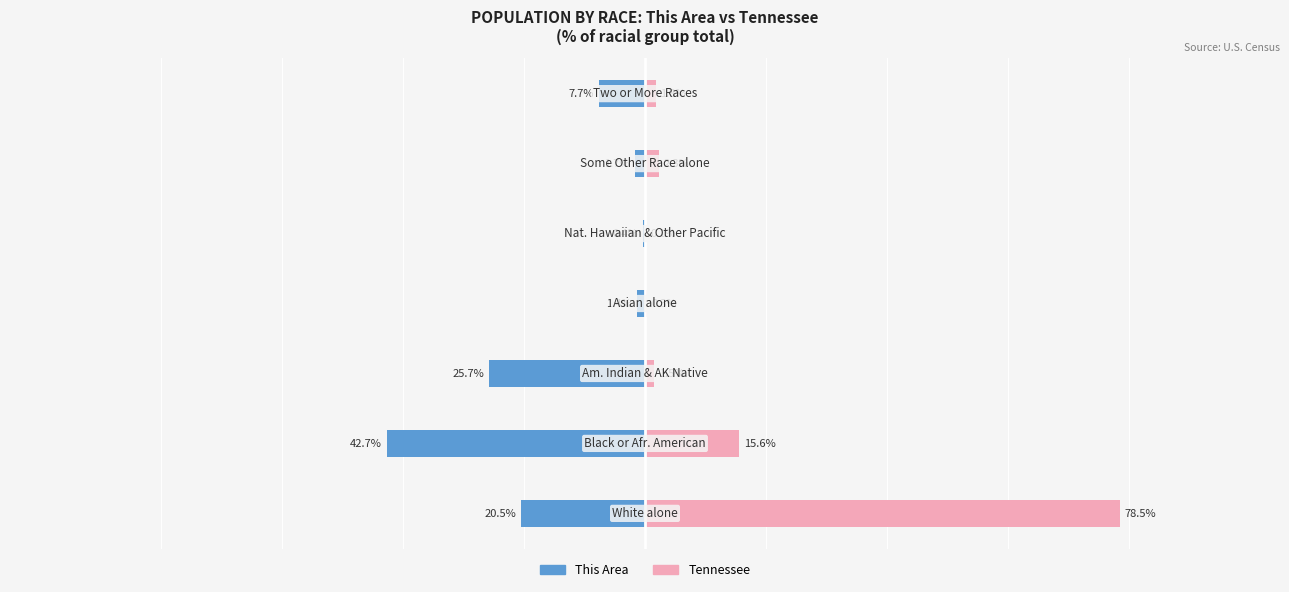

What is the value of the Tennessee bar at the 5th from the left?

0.1